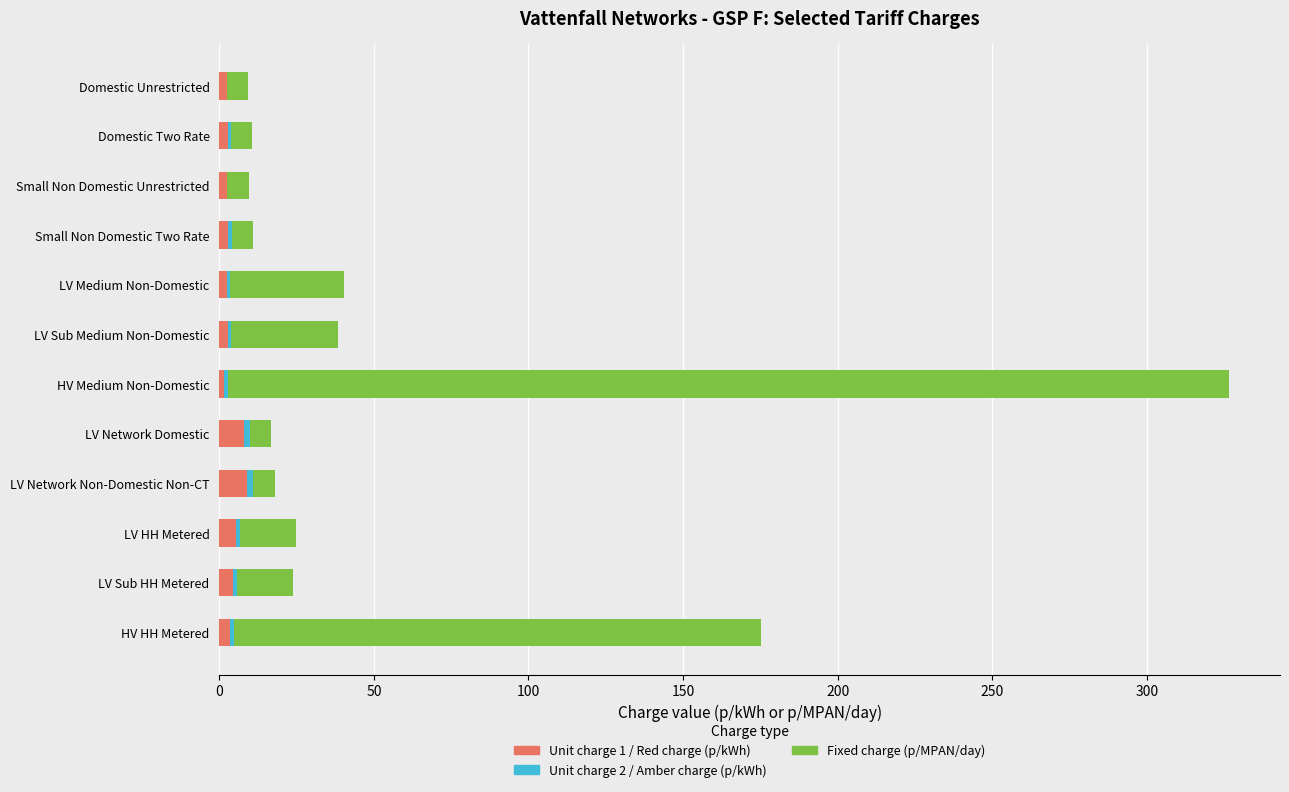

What is the highest value of the Unit charge 1 / Red charge (p/kWh) series?

8.9